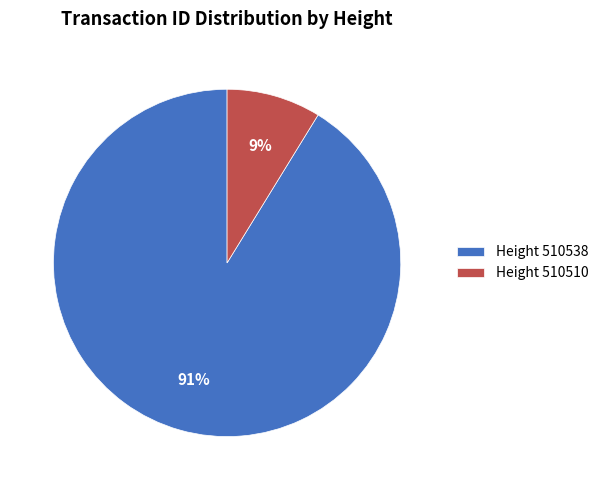

Rank the categories by value from highest to lowest.

Height 510538, Height 510510